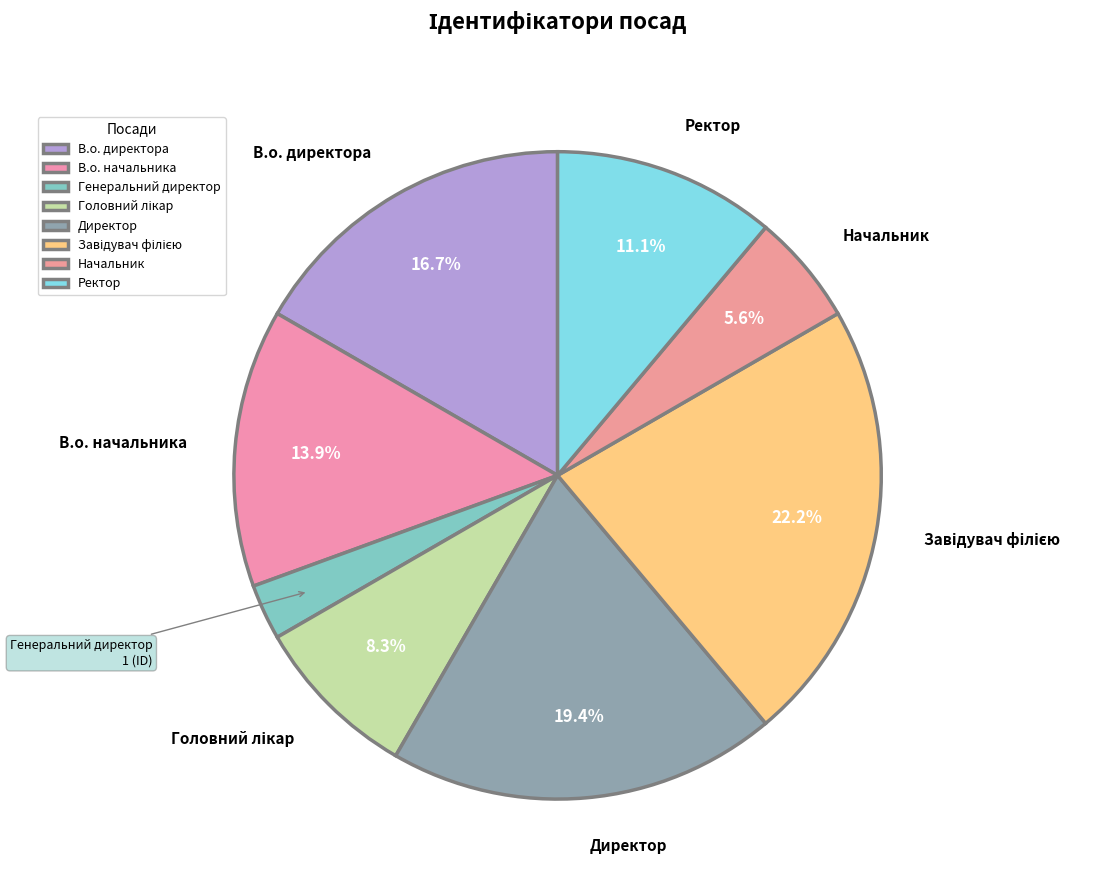

Does Директор represent more than half of the total?

No